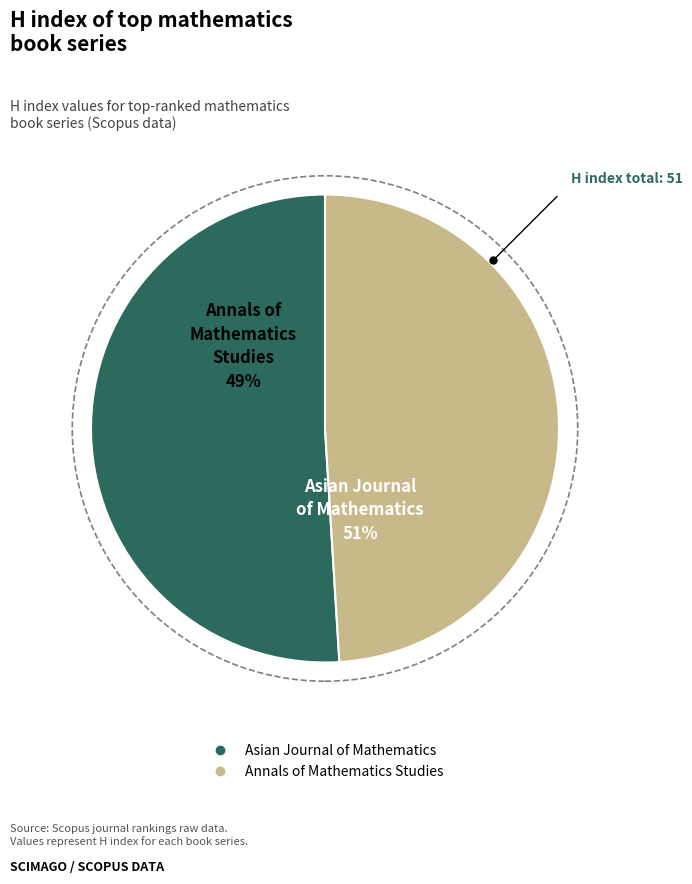

To the nearest percent, what portion does Asian Journal of Mathematics represent?

51%